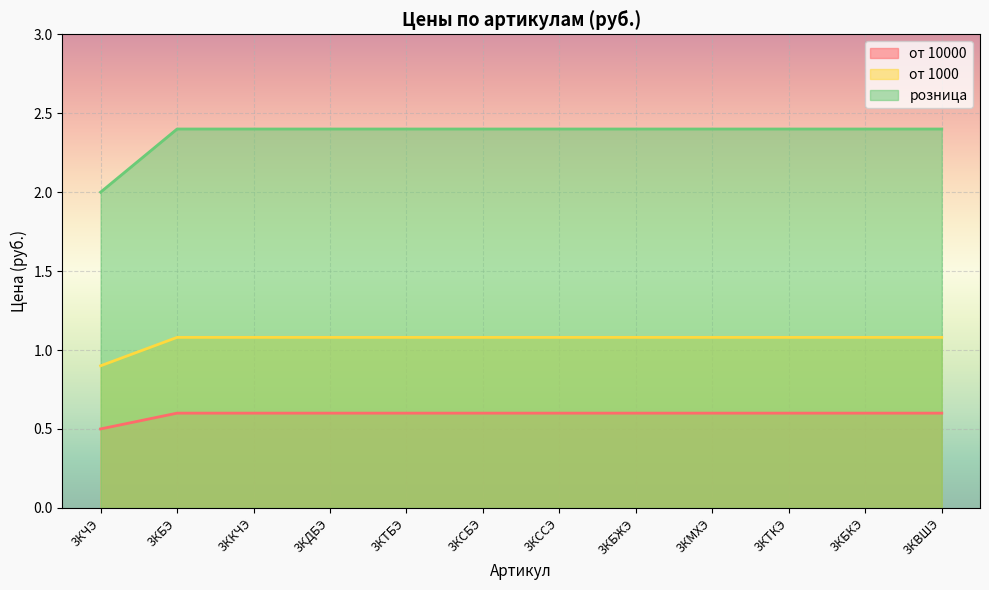

What is the smallest value displayed?

0.5